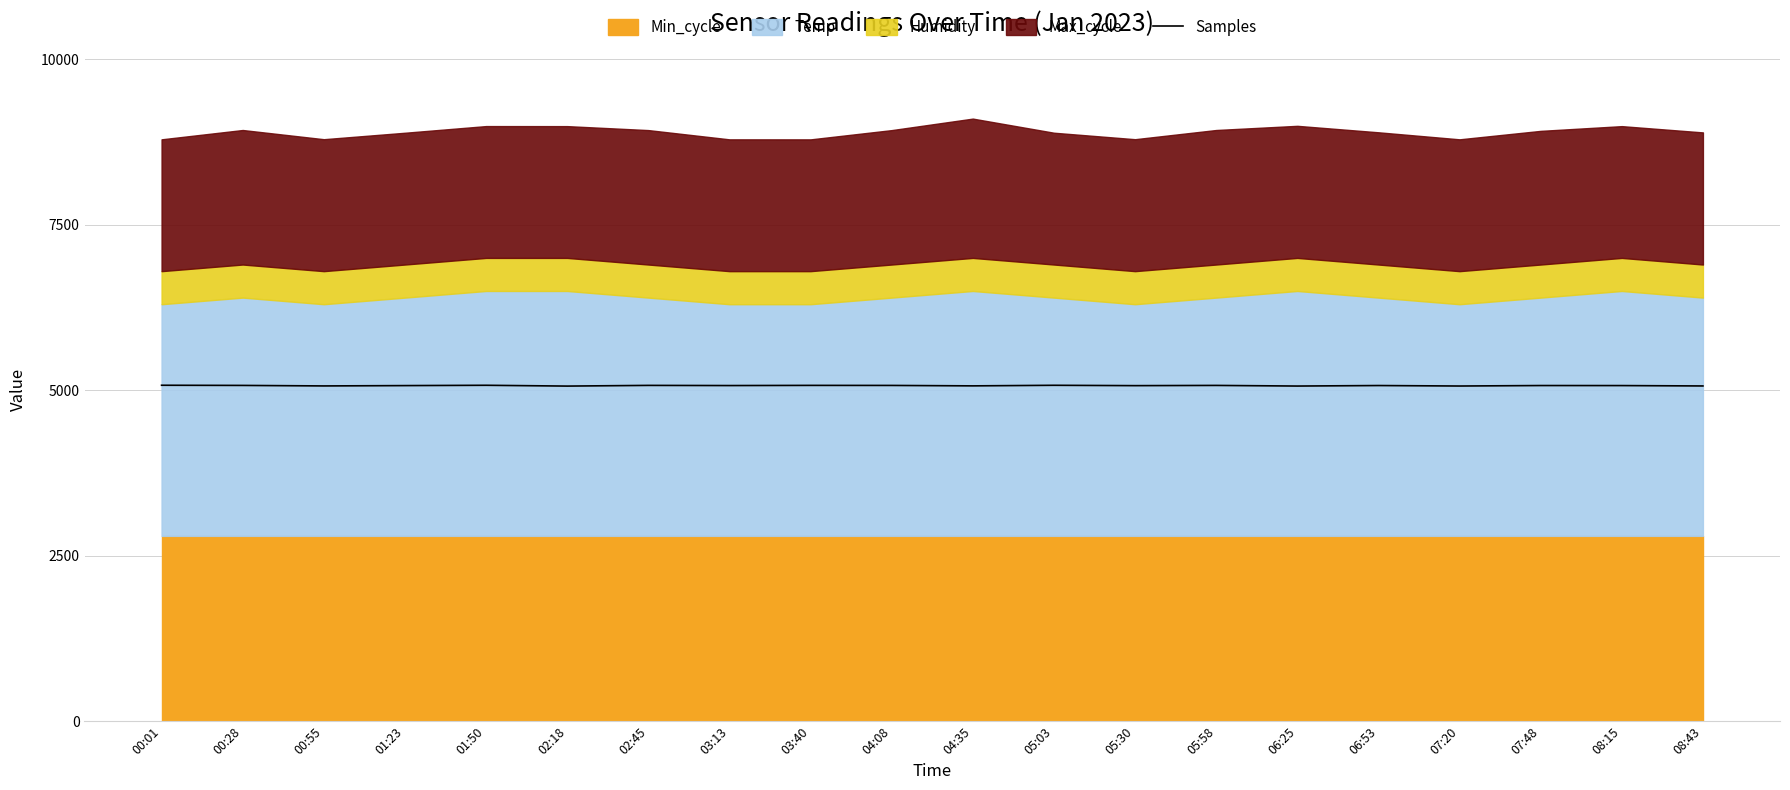

What is the maximum value for Samples?

5075.6